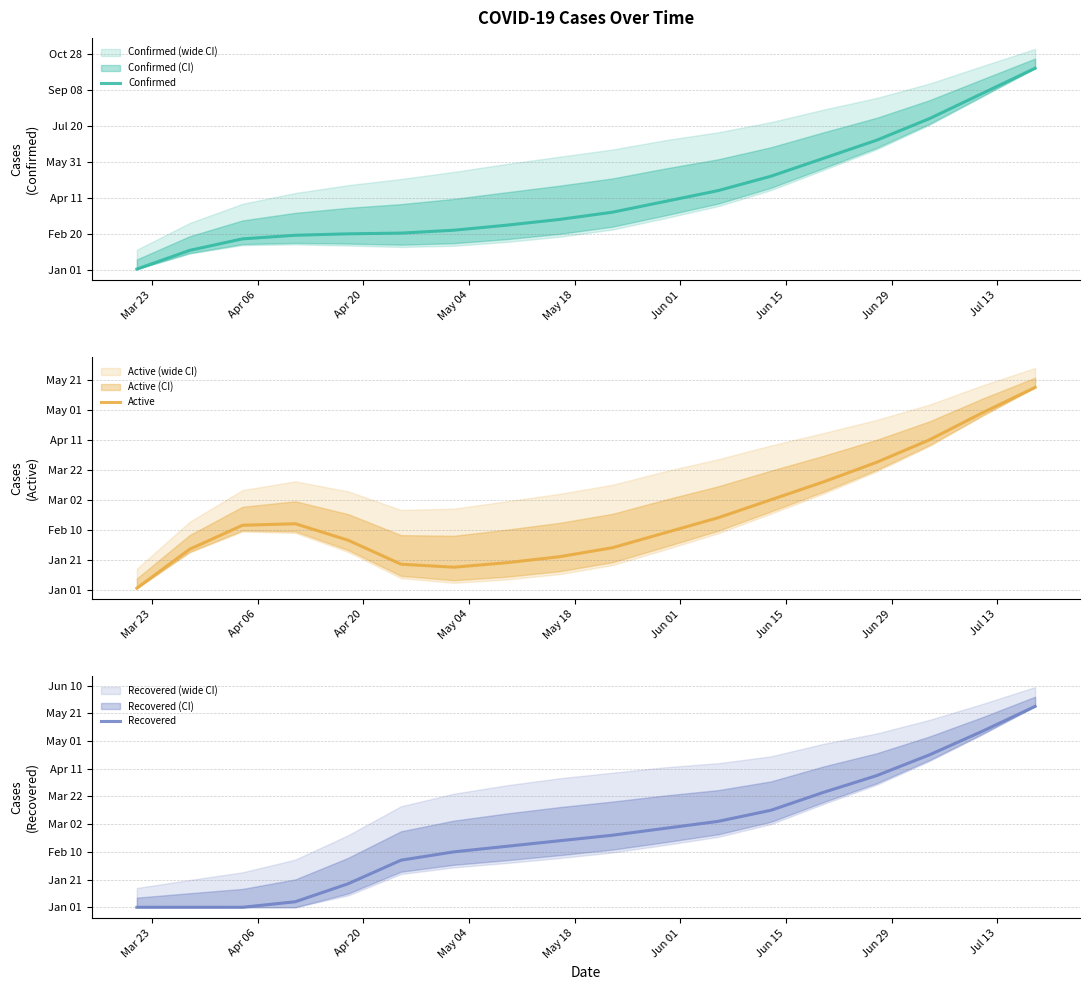

How many values in Recovered are above zero?

15